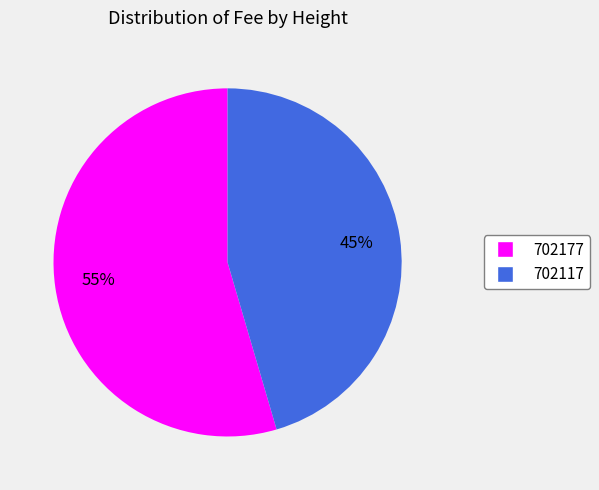

Do 702177 and 702117 together represent more than half of the pie?

Yes